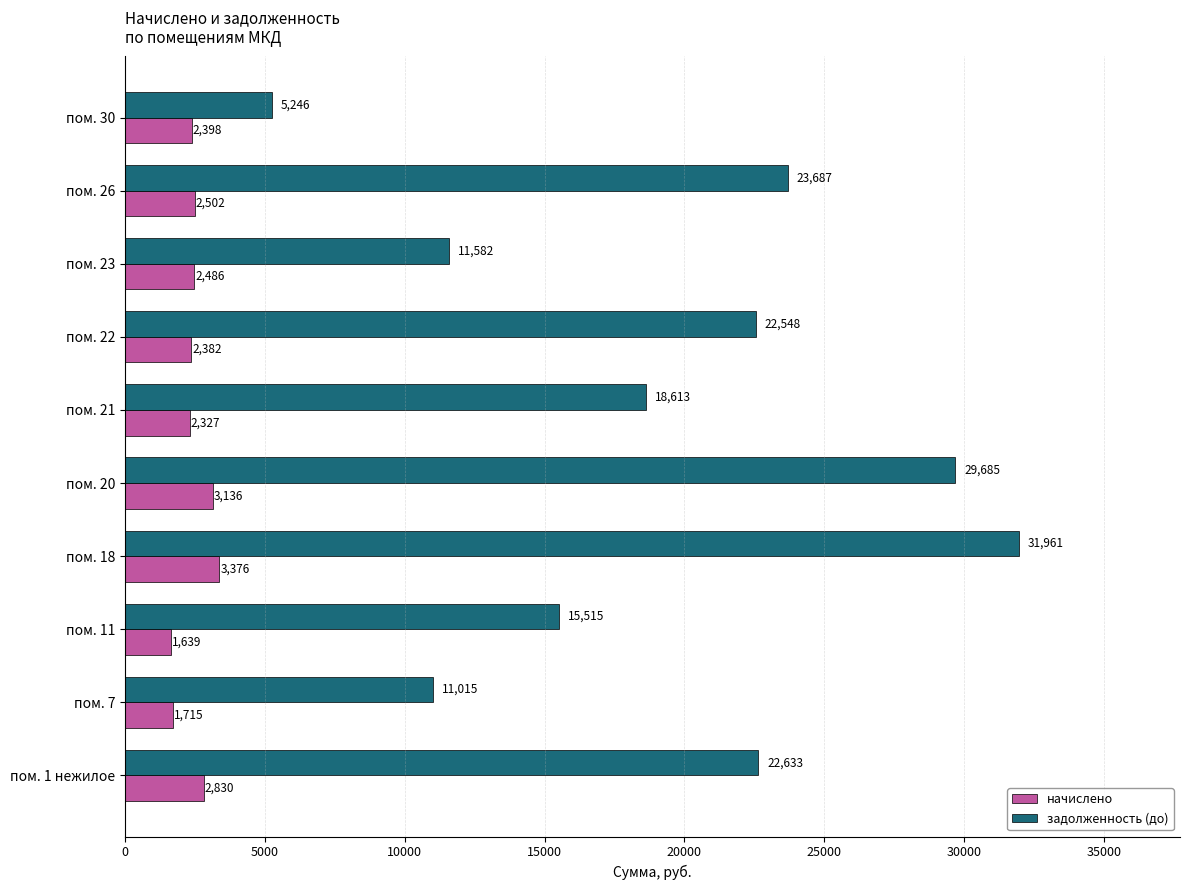

Read the начислено value at пом. 26.

2502.1